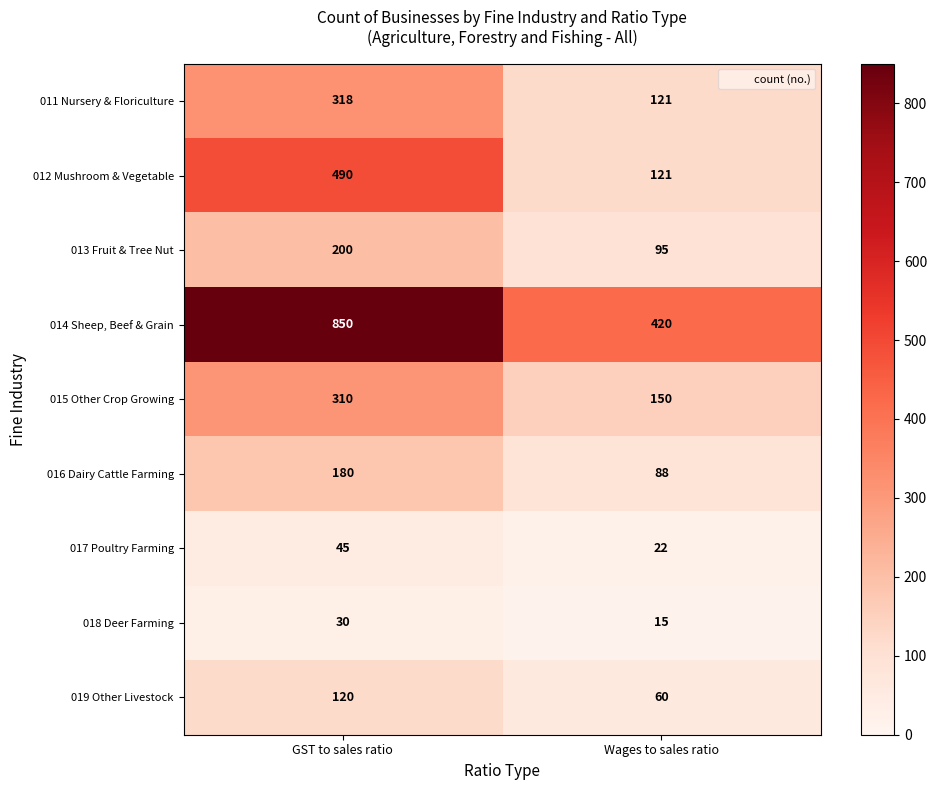

Is it true that 019 Other Livestock equals 120 at GST to sales ratio?

True